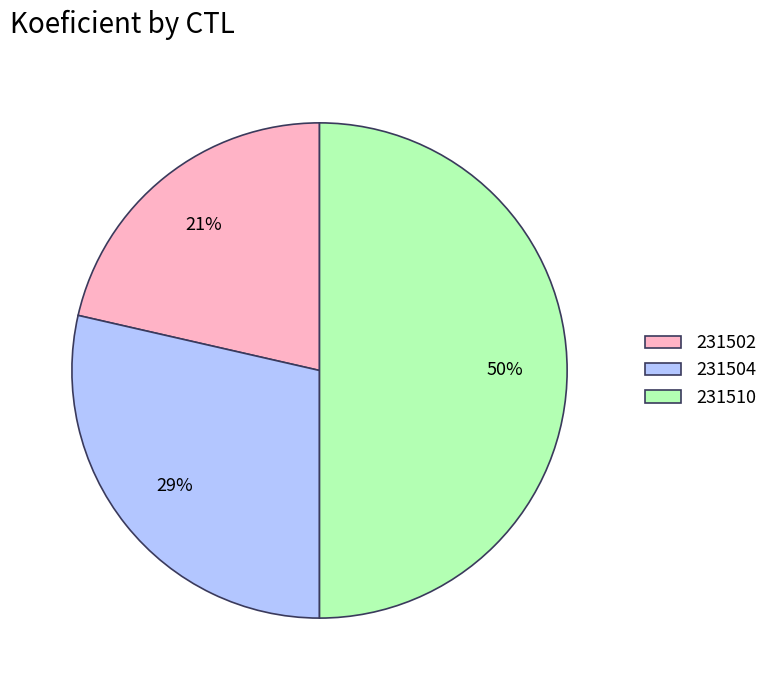

Is it true that 231502 is 16% of the pie?

False